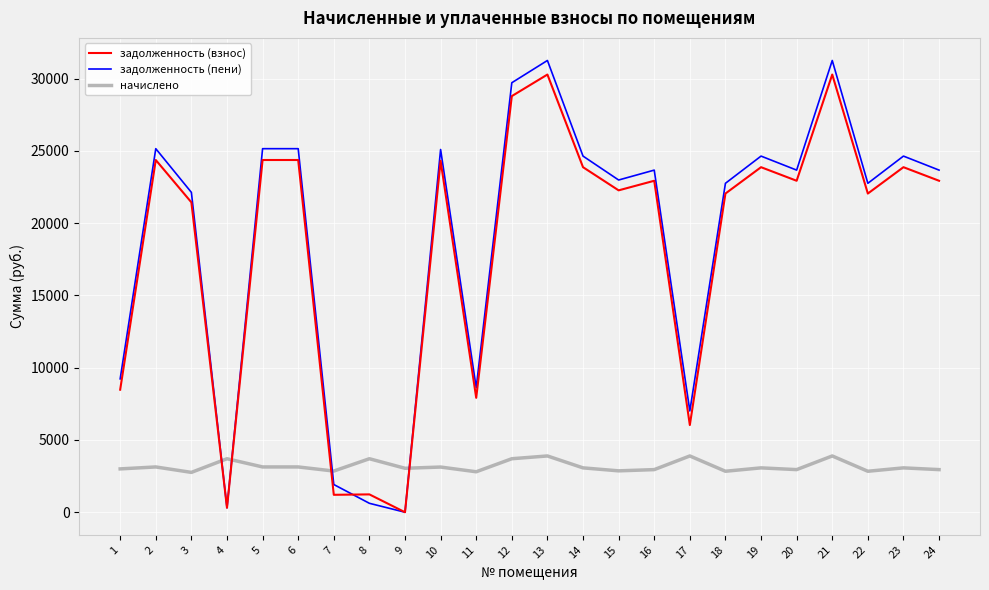

Where do задолженность (пени) and начислено first cross each other?

3 and 4